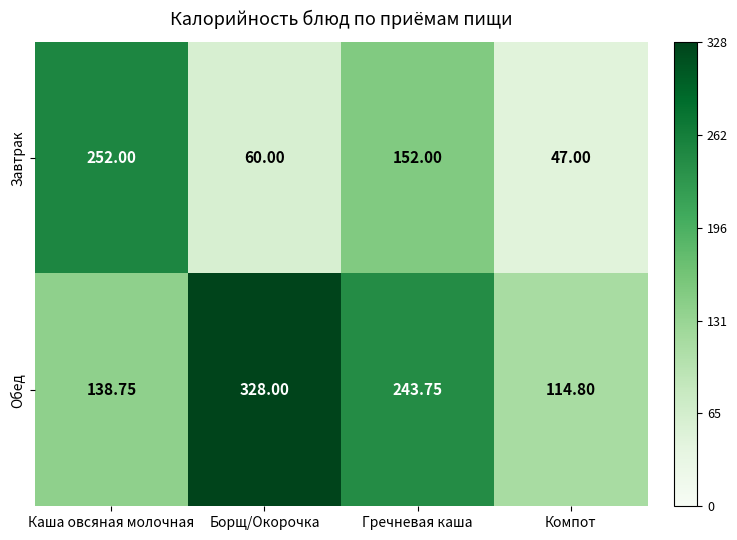

At which label is Завтрак closest to 149?

Гречневая каша